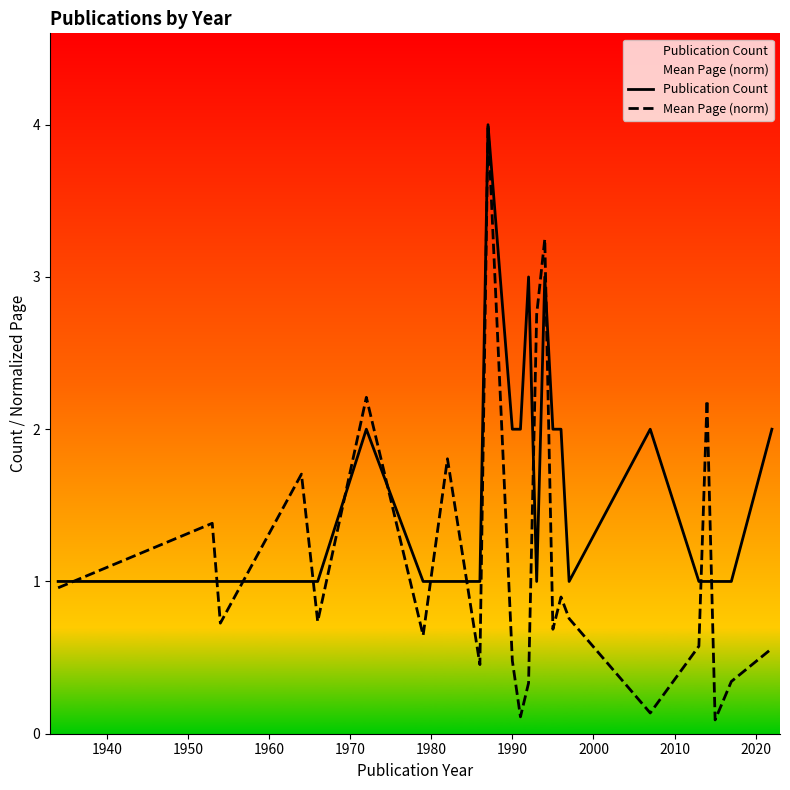

Which series has the largest total across all categories?

Publication Count